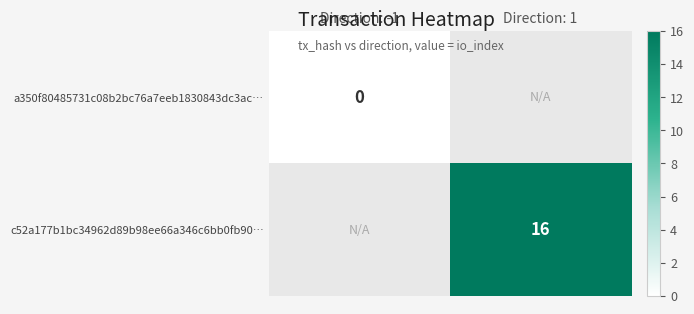

The value of c52a177b1bc34962d89b98ee66a346c6bb0fb90… at Direction: 1 is 16. True or false?

True